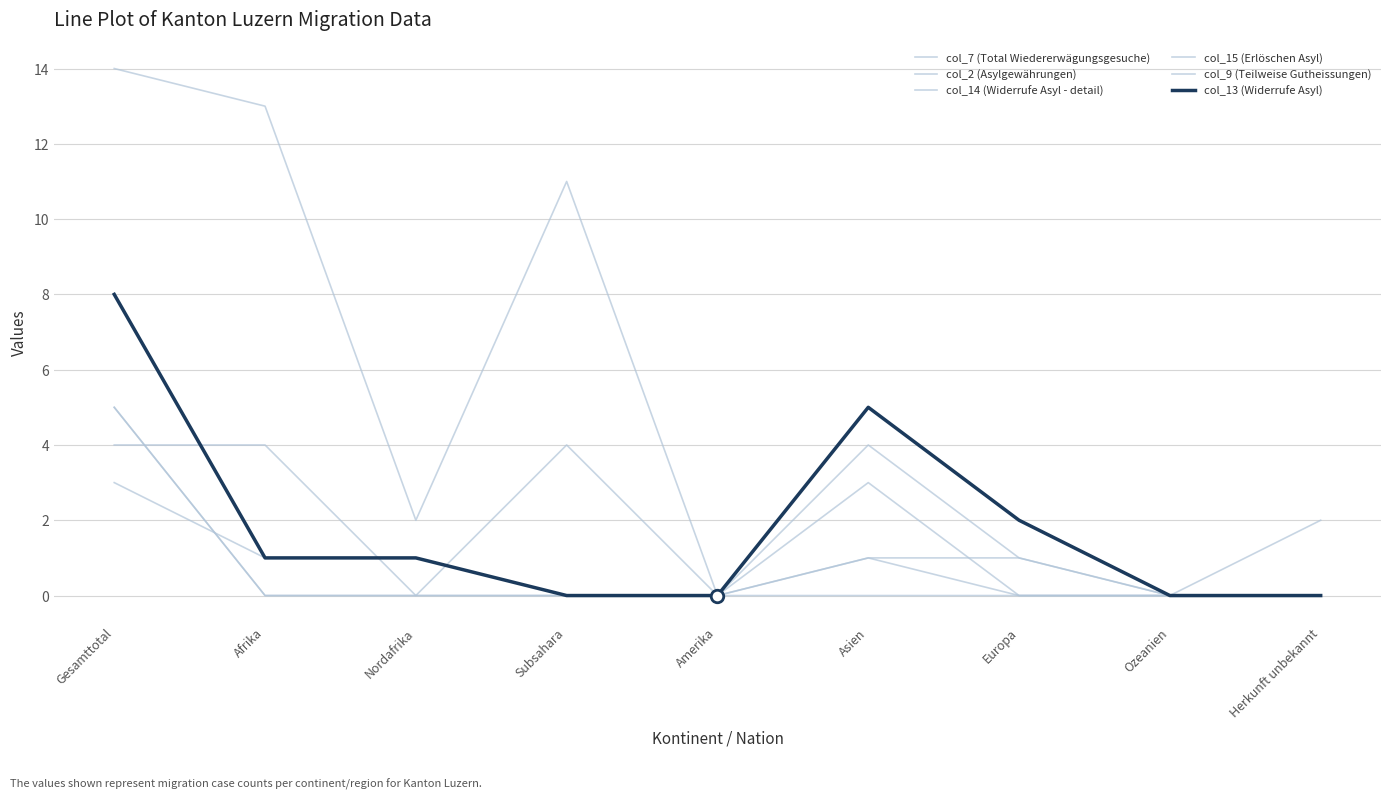

At how many categories does at least one series exceed 2?

4